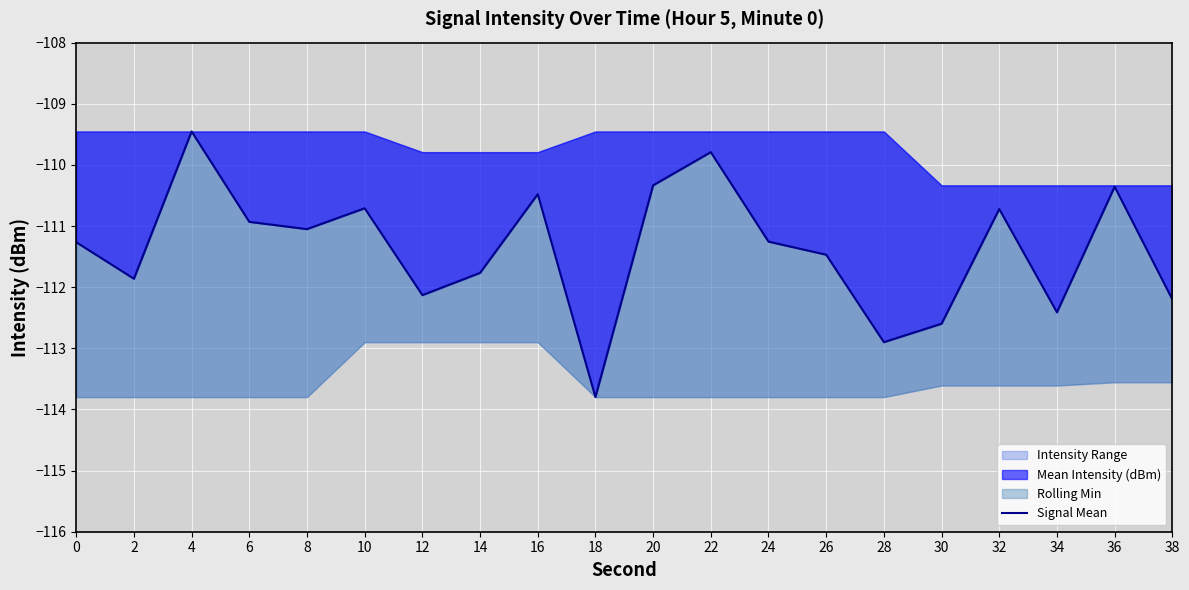

Does the chart display data point markers on the line(s)?

No